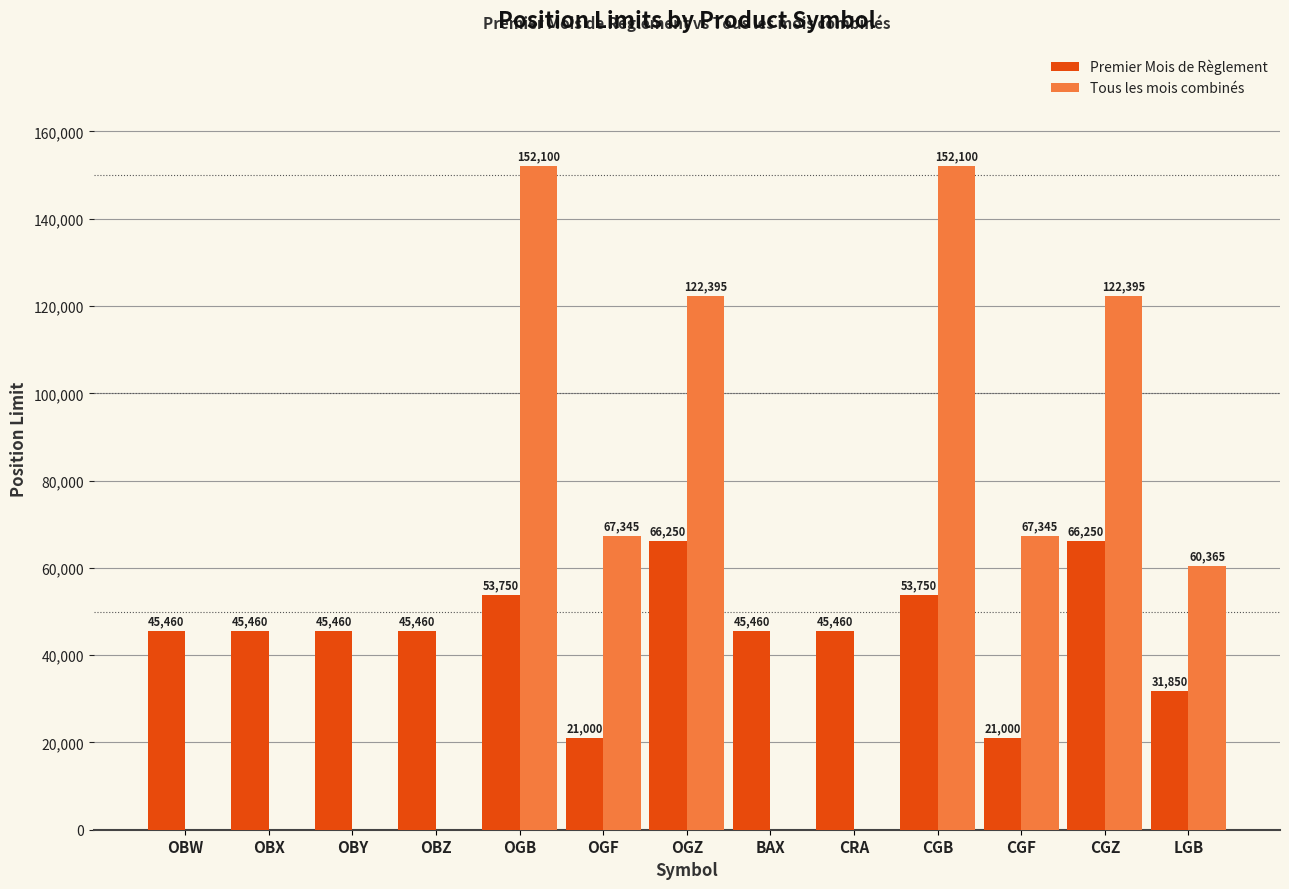

Count the number of categories in the chart.

13